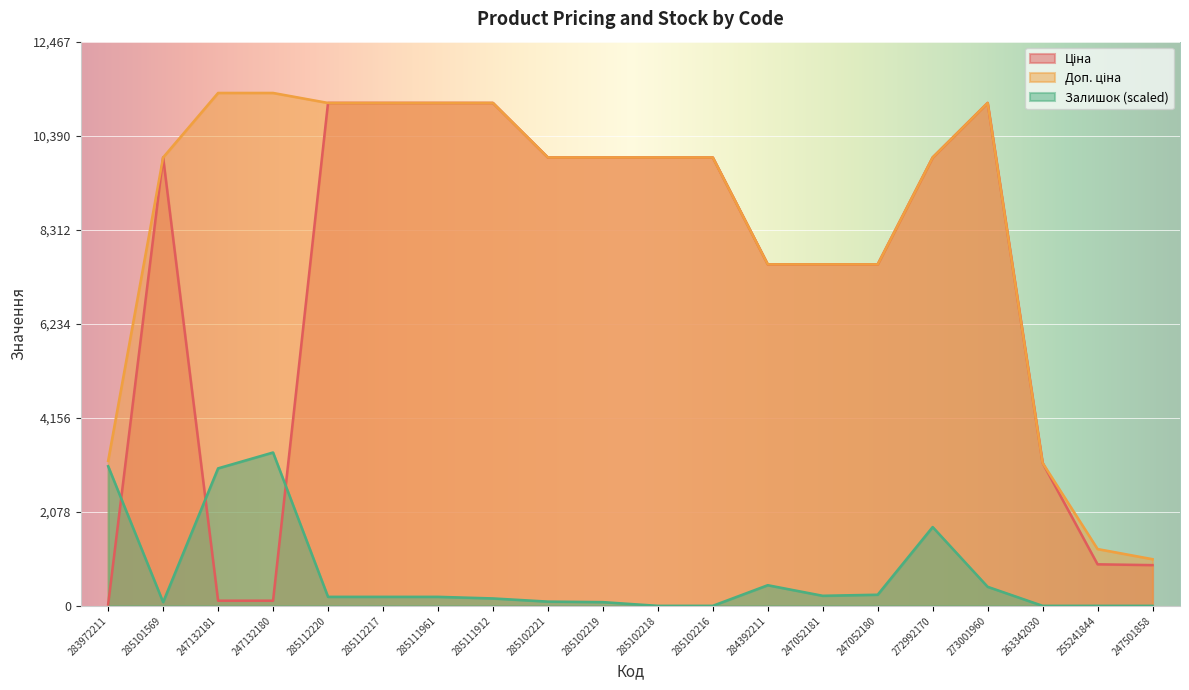

Rank the series by their average value, from lowest to highest.

Залишок, Ціна, Доп. ціна